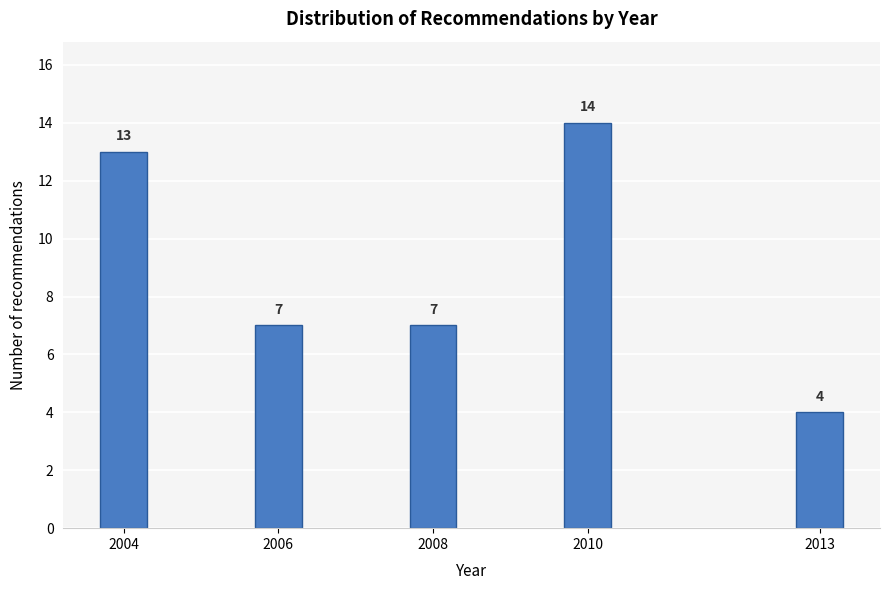

Reading left to right, list all the values displayed in this chart.

2004=13	2006=7	2008=7	2010=14	2013=4